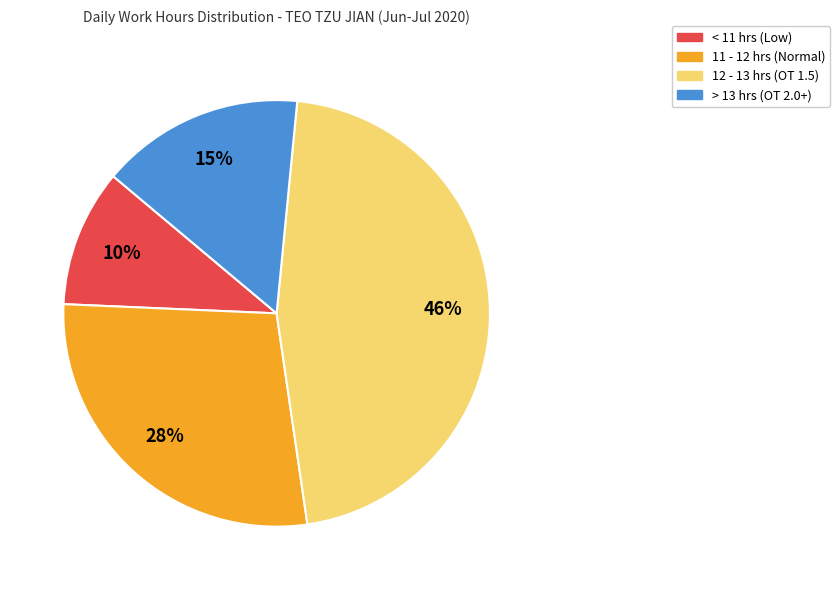

Rank the categories by value from highest to lowest.

12 - 13 hrs (OT 1.5), 11 - 12 hrs (Normal), > 13 hrs (OT 2.0+), < 11 hrs (Low)